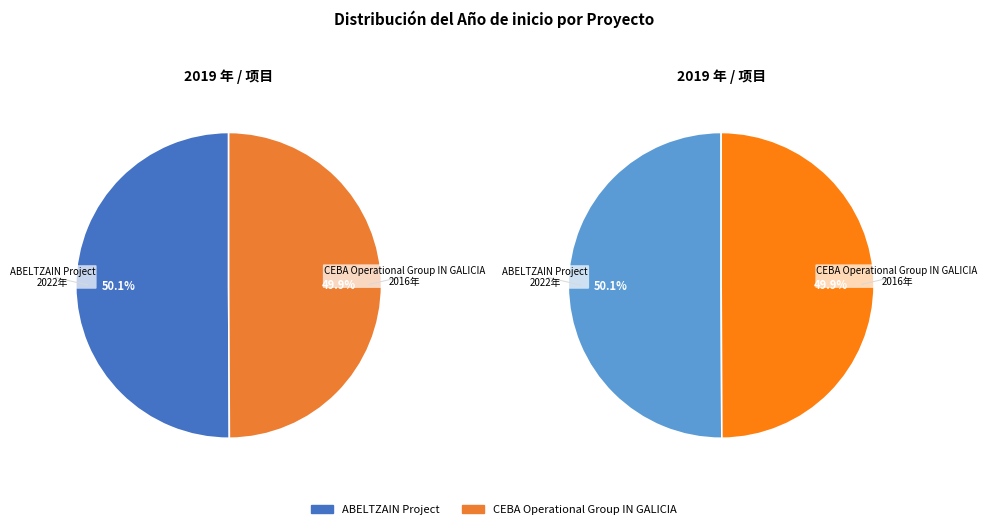

What portion of the pie excludes CEBA Operational Group IN GALICIA?

50.1%